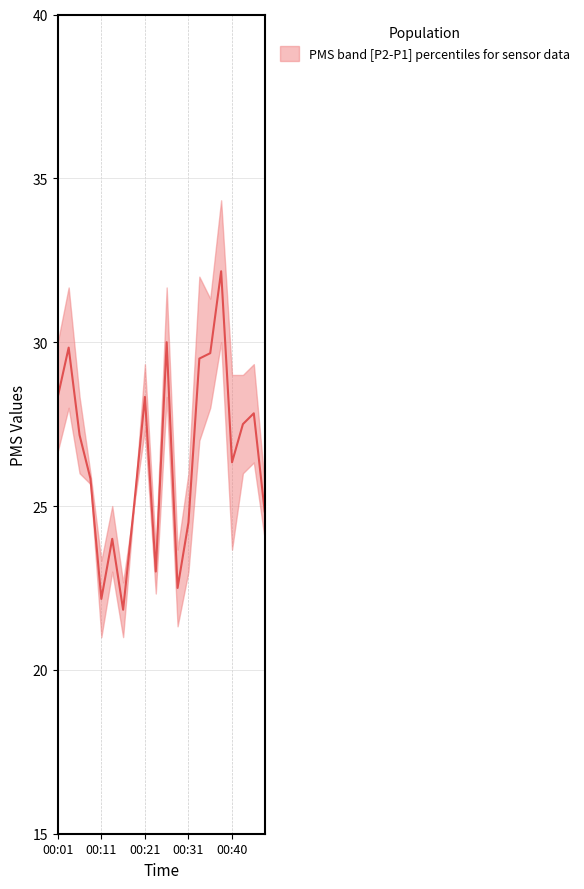

List the labels in order of value, largest first.

00:38, 00:26, 00:04, 00:35, 00:33, 00:01, 00:21, 00:45, 00:43, 00:06, 00:40, 00:09, 00:18, 00:48, 00:31, 00:14, 00:23, 00:28, 00:11, 00:16